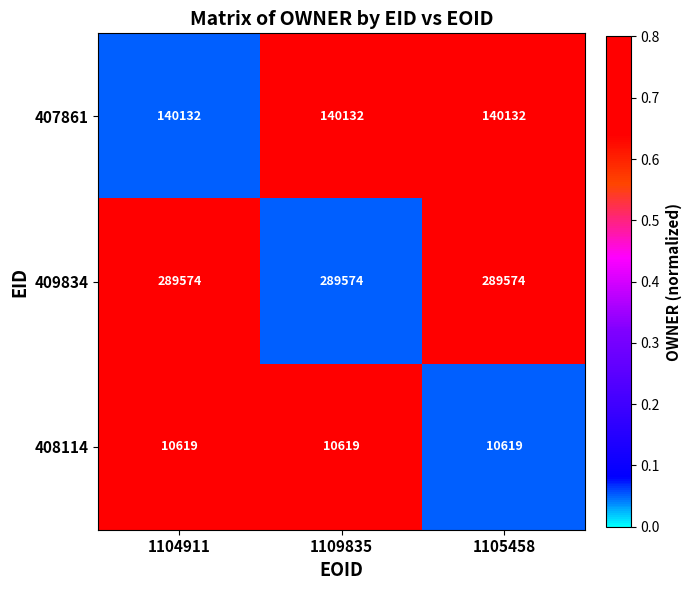

List the series in order of their overall mean, lowest first.

408114, 407861, 409834